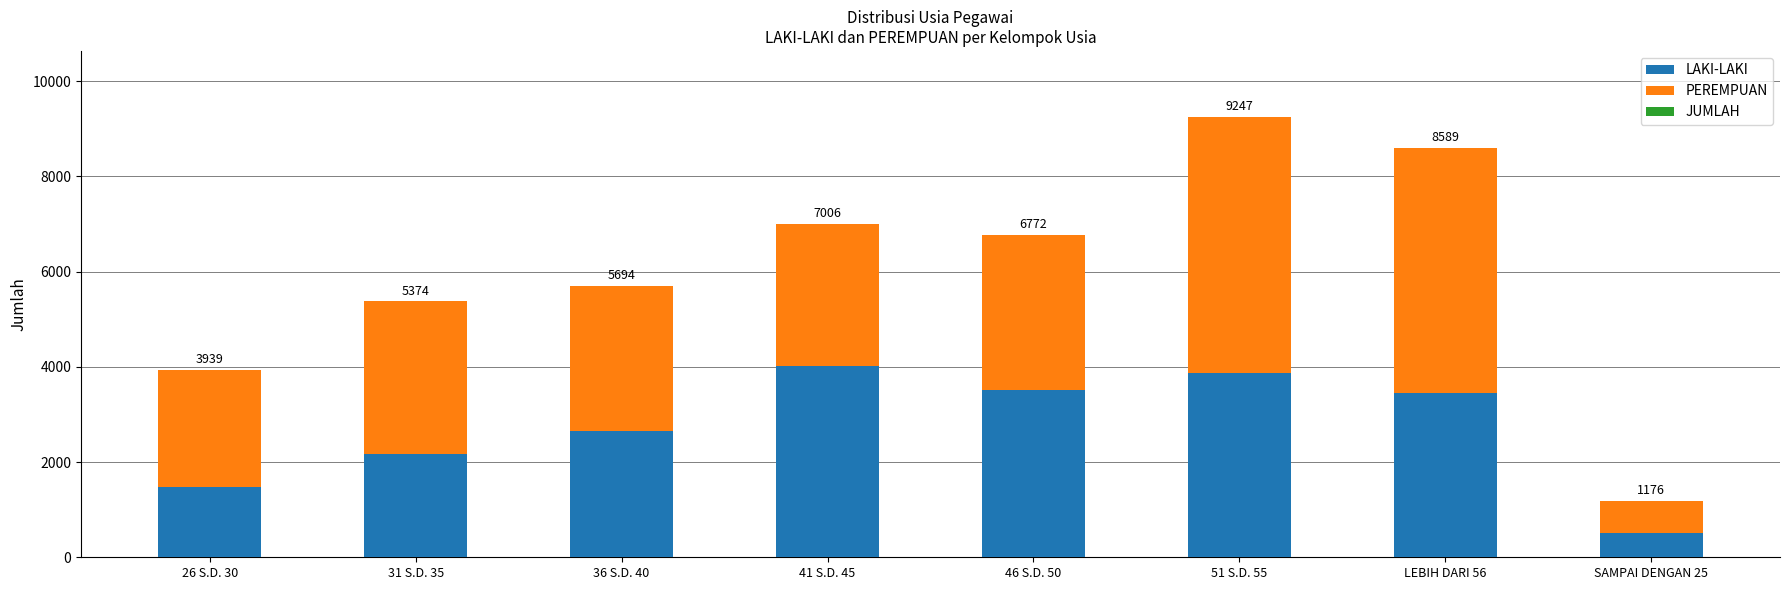

Rank the categories by PEREMPUAN value from lowest to highest.

SAMPAI DENGAN 25, 26 S.D. 30, 41 S.D. 45, 36 S.D. 40, 31 S.D. 35, 46 S.D. 50, LEBIH DARI 56, 51 S.D. 55